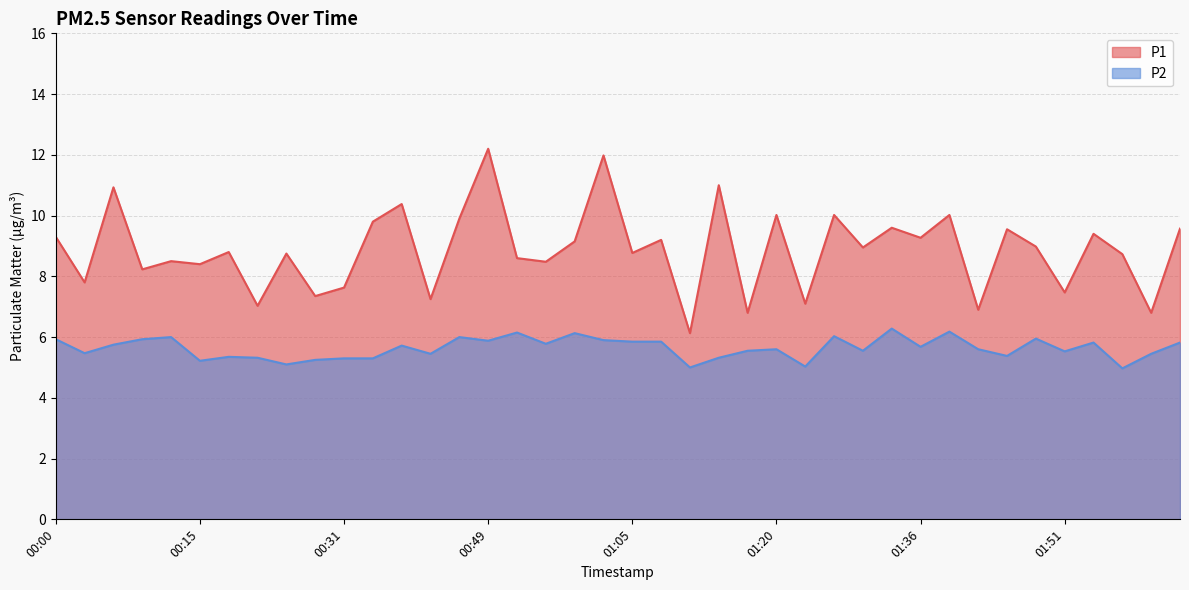

At which category is the sum across all series the highest?

00:49